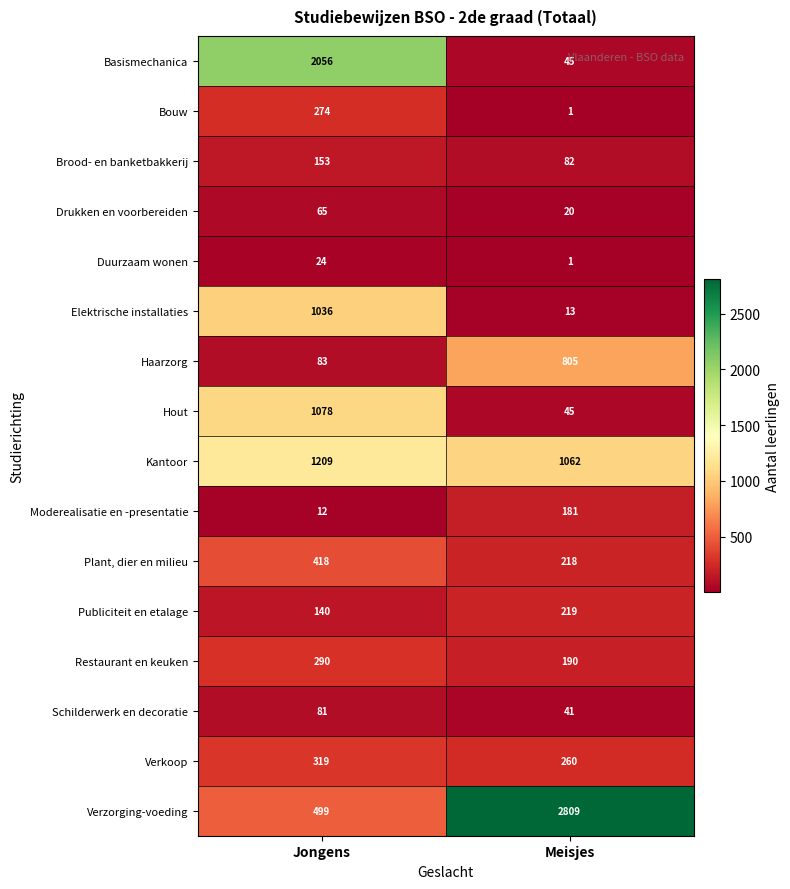

What is the sum of the Haarzorg values at Meisjes and Jongens?

888